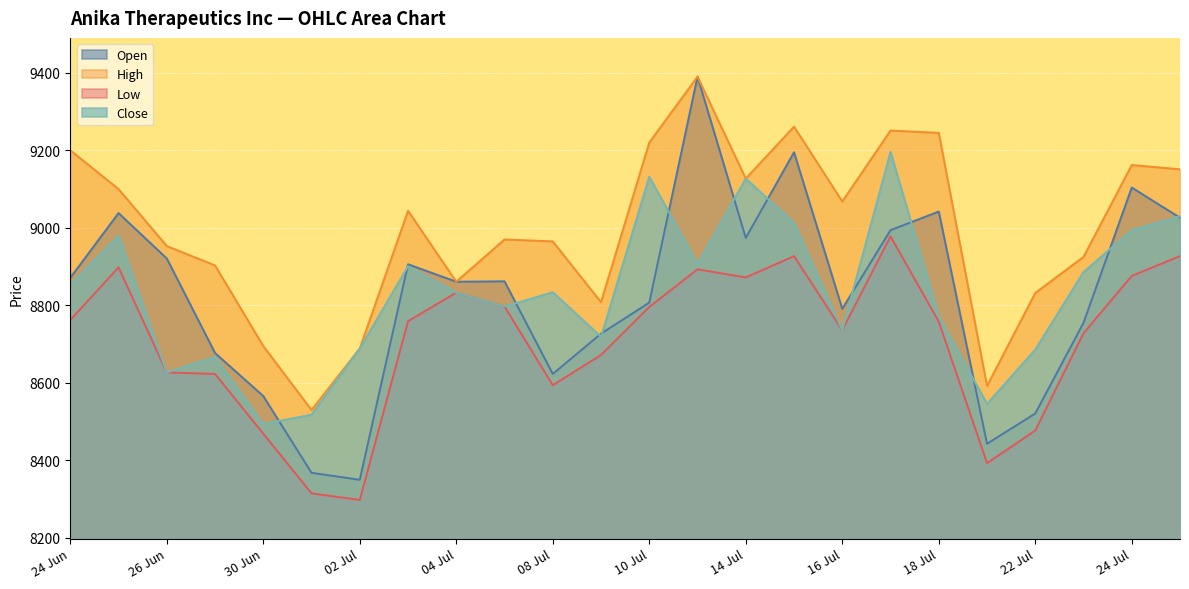

How many values in the Close series are below 8834?

12